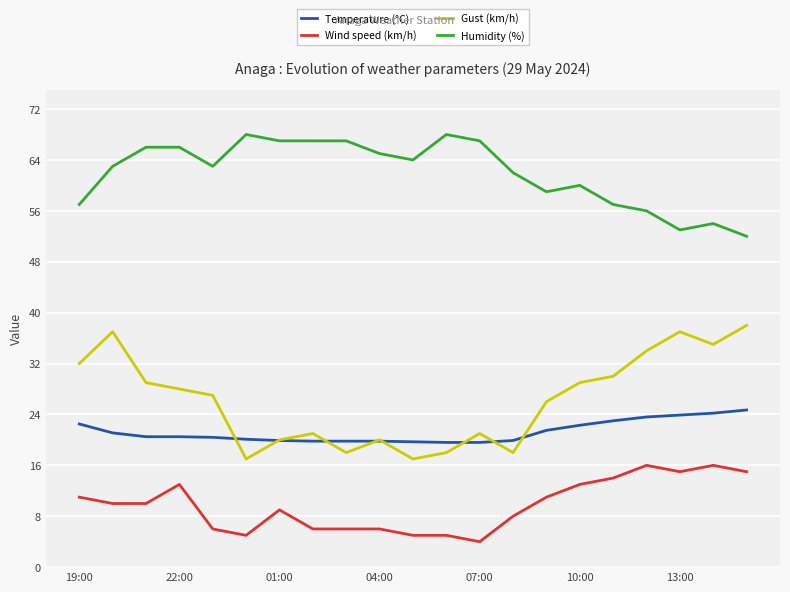

True or false: Humidity (%) and Gust (km/h) cross at least once.

False